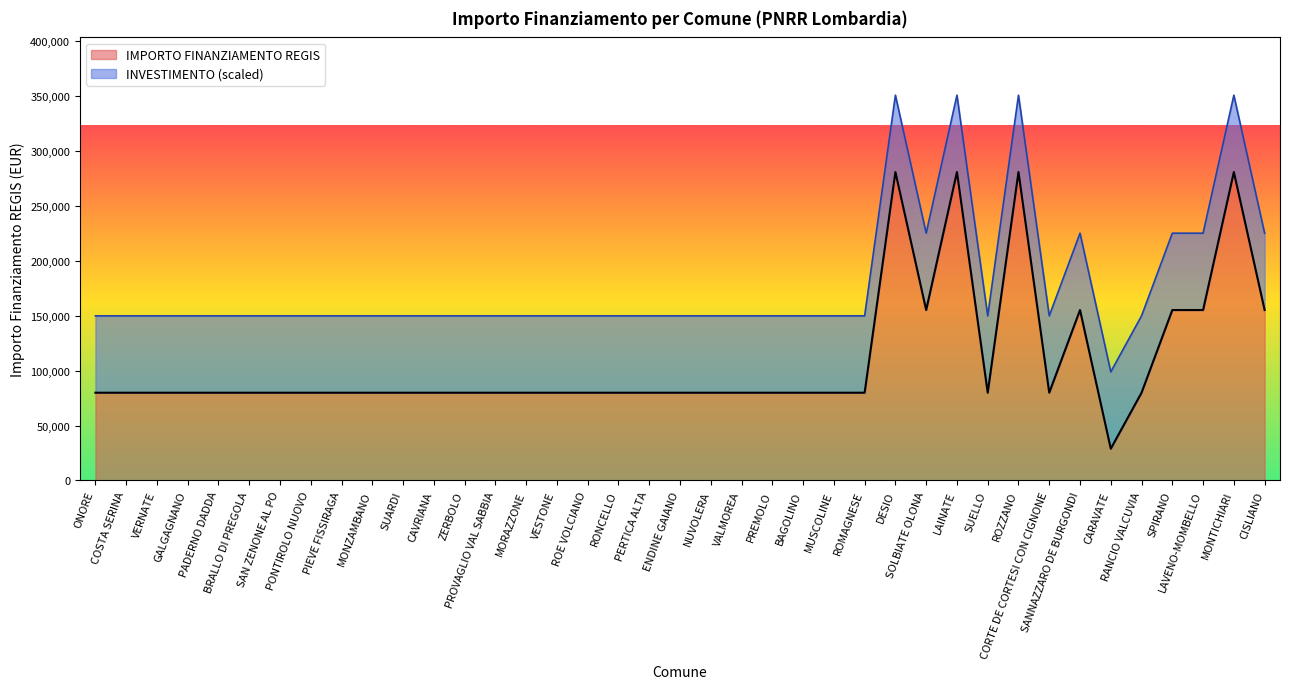

What is the maximum value for IMPORTO FINANZIAMENTO REGIS?

280932